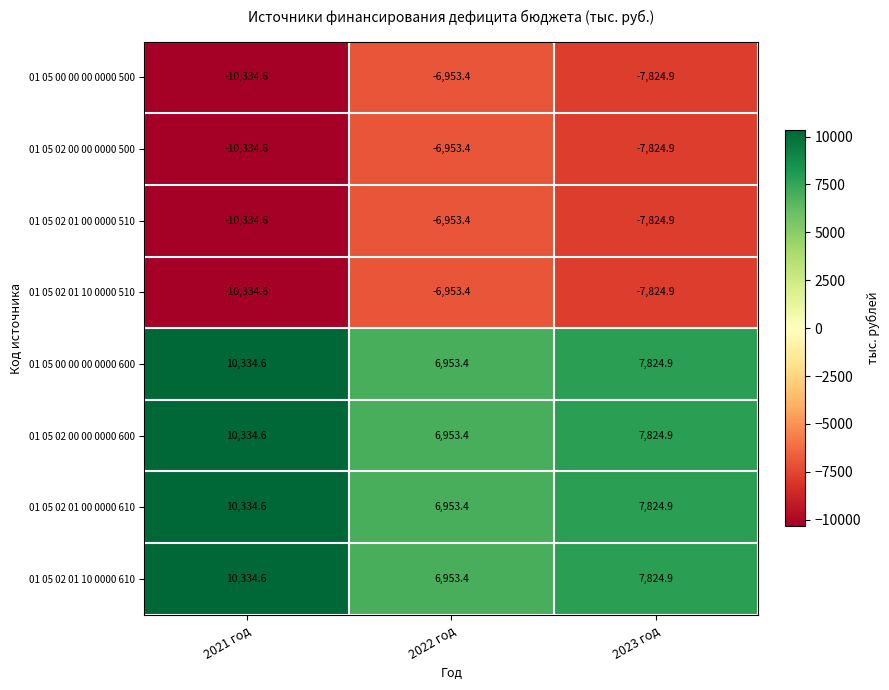

At how many categories does at least one series exceed 5764?

3